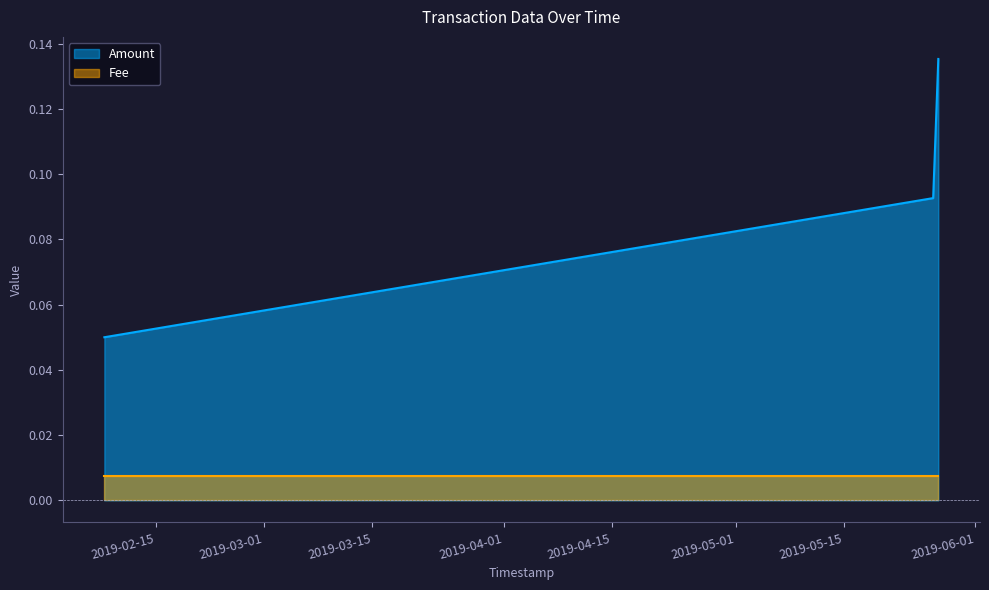

What is the difference between the maximum and minimum values?

0.1